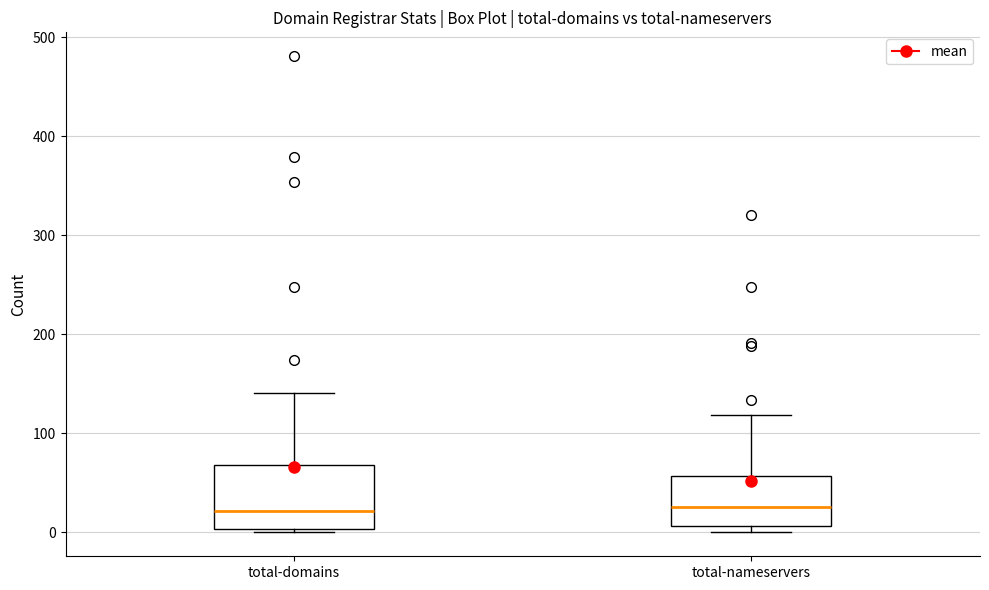

Reading left to right, transcribe this box plot: for each box, give where its median line is, the range the box spans, and where its two whiskers end, as read against the y-axis. The values are not printed on the chart, so give them approximately, as read against the axis.

total-domains: median 20, box 0 to 70, whiskers 0 (just below the box's lower edge) to 140
total-nameservers: median 30, box 10 to 60, whiskers 0 to 120